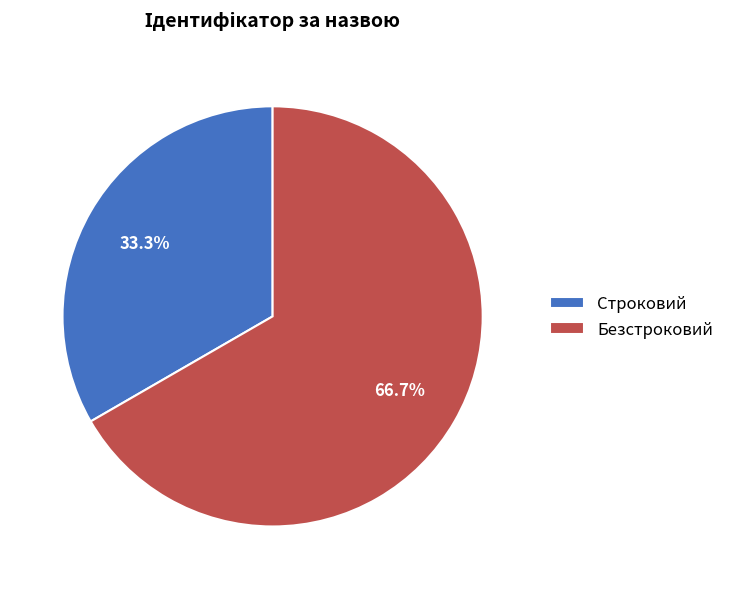

To the nearest percent, what portion does Строковий represent?

33%